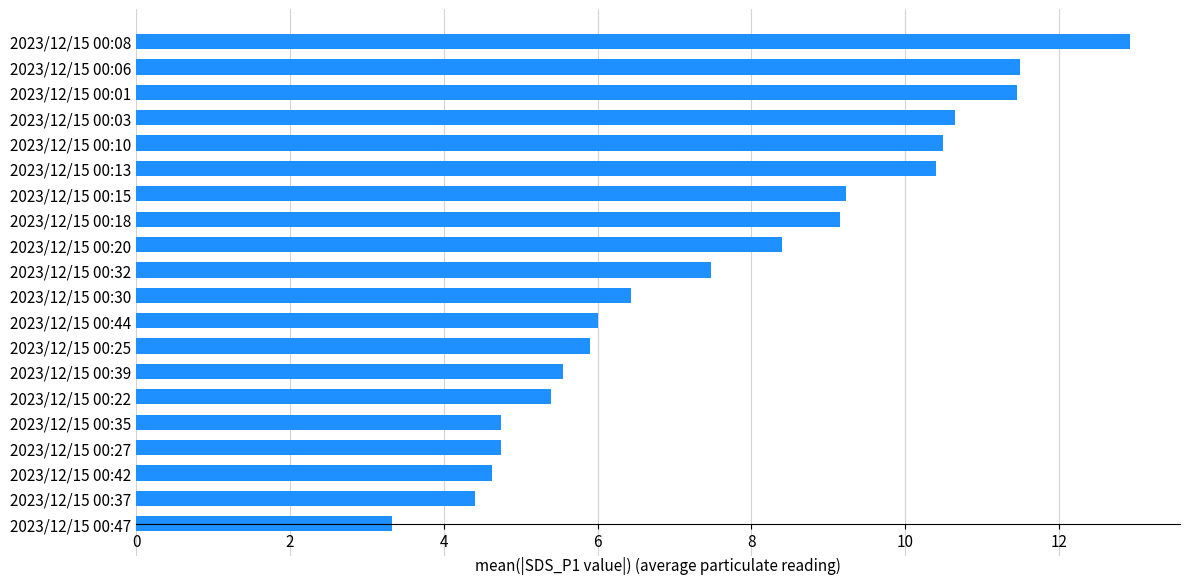

True or false: the data shows 10.3 at 2023/12/15 00:44.

False